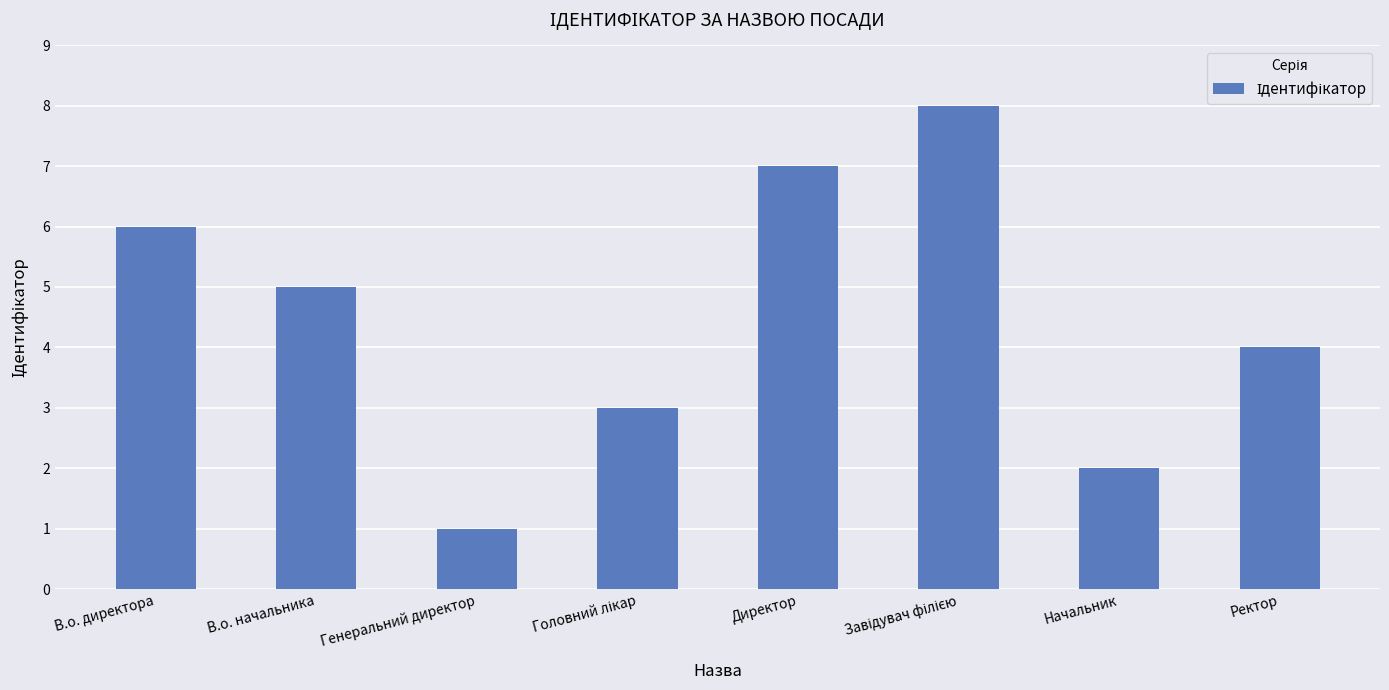

What is the label of the 5th bar from the left?

Директор